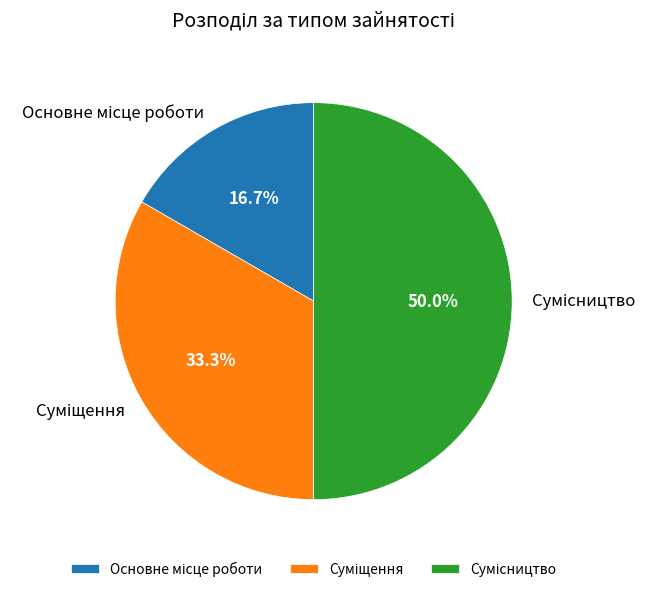

Is it true that Основне місце роботи is 22% of the pie?

False